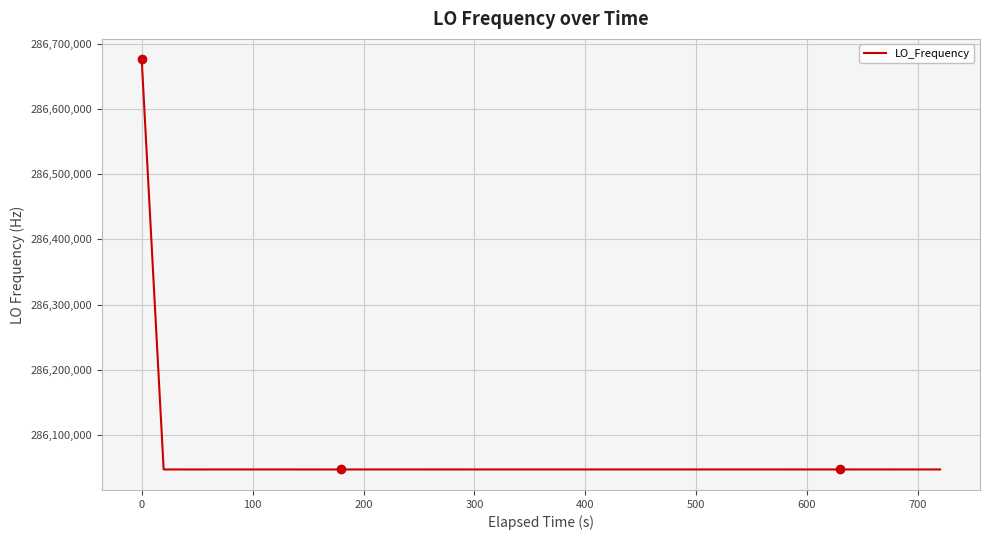

Count the number of data series in this chart.

1